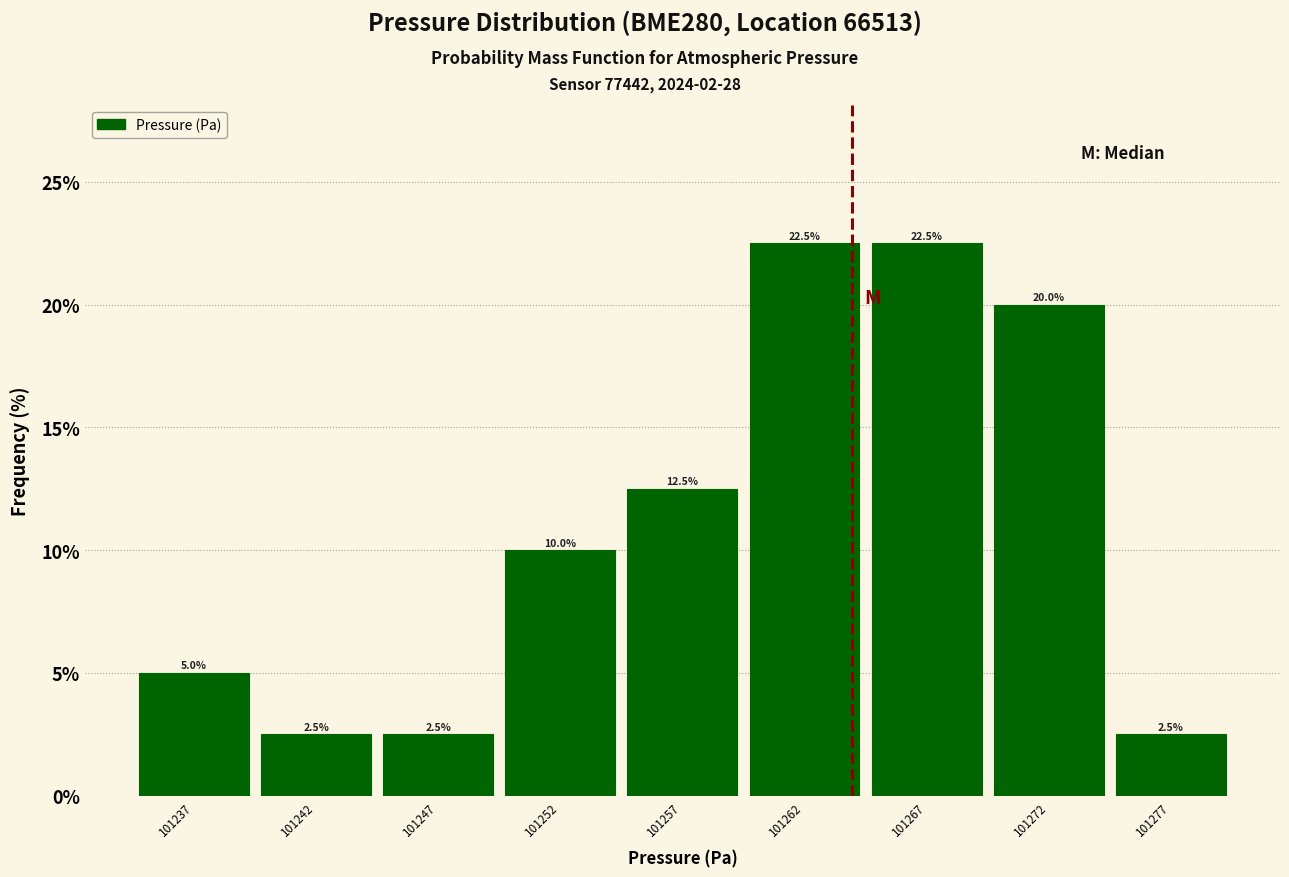

Reading left to right, extract all data points from this chart.

101237=5.0	101242=2.5	101247=2.5	101252=10.0	101257=12.5	101262=22.5	101267=22.5	101272=20.0	101277=2.5